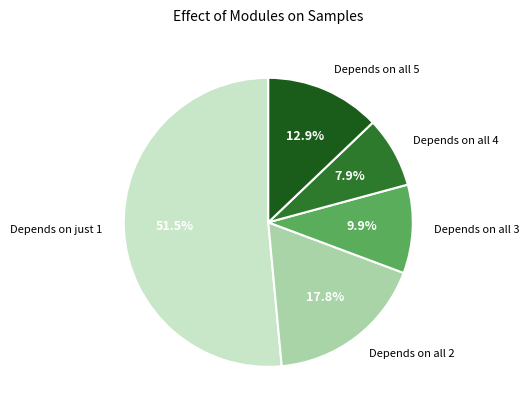

Rank the categories by value from highest to lowest.

Depends on just 1, Depends on all 2, Depends on all 5, Depends on all 3, Depends on all 4